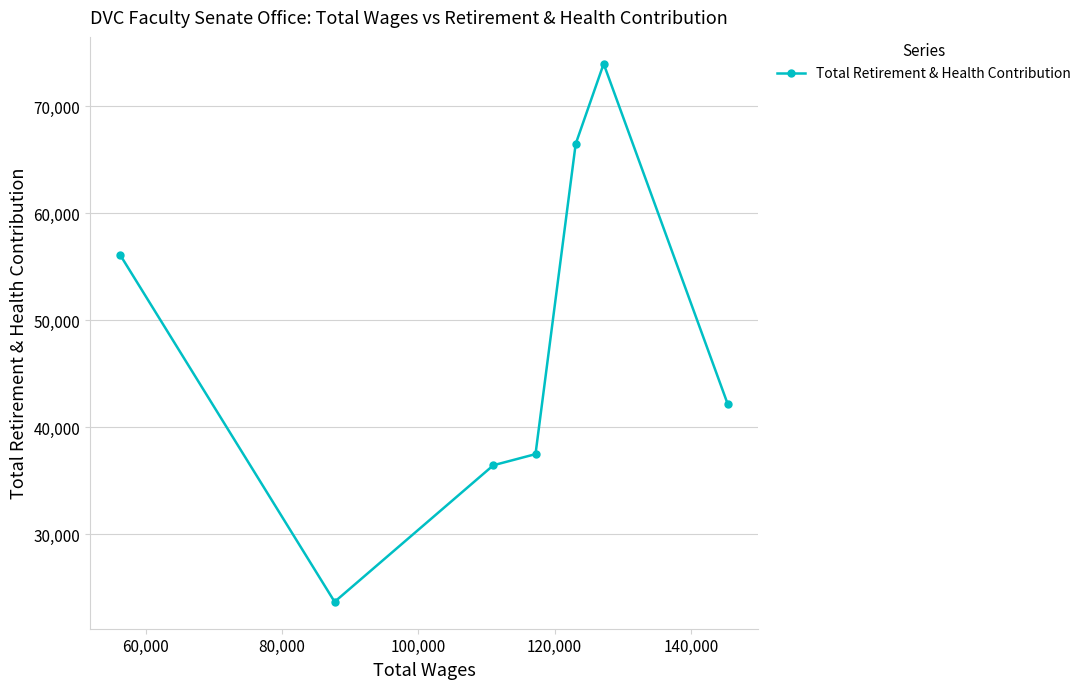

What is the value of the 5th point from the left?

66466